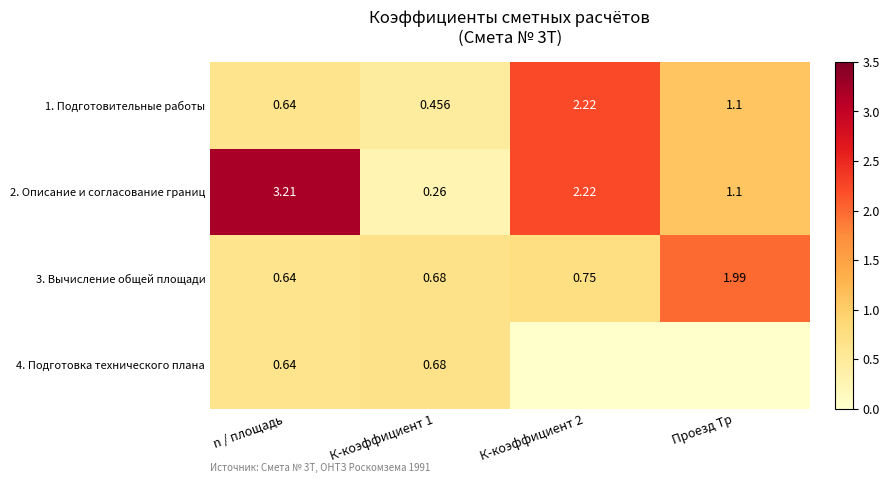

At which label is 2. Описание и согласование границ closest to 1?

Проезд Тр